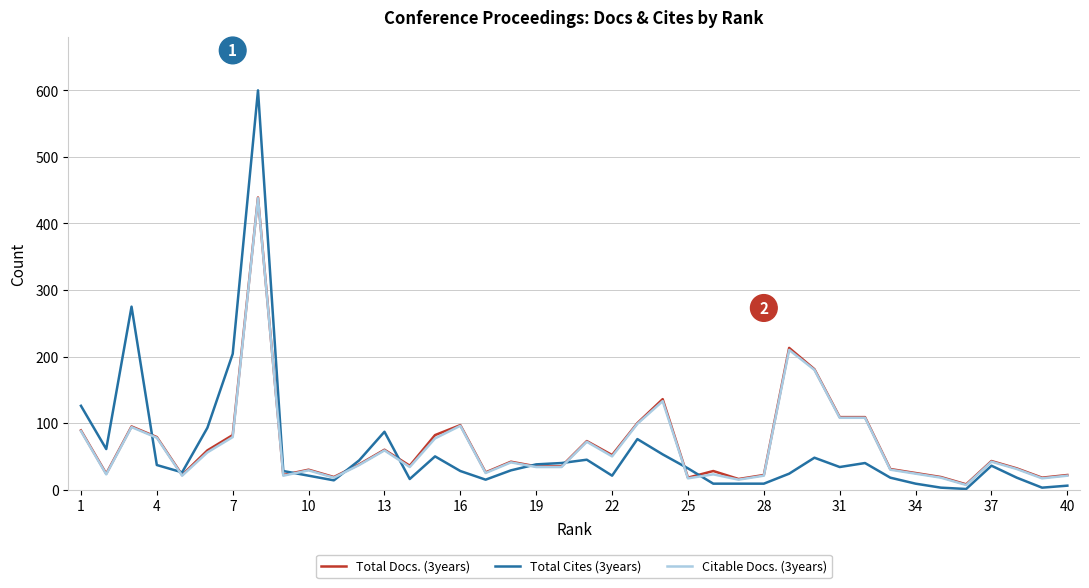

True or false: Total Docs. (3years) and Citable Docs. (3years) intersect in this chart.

False